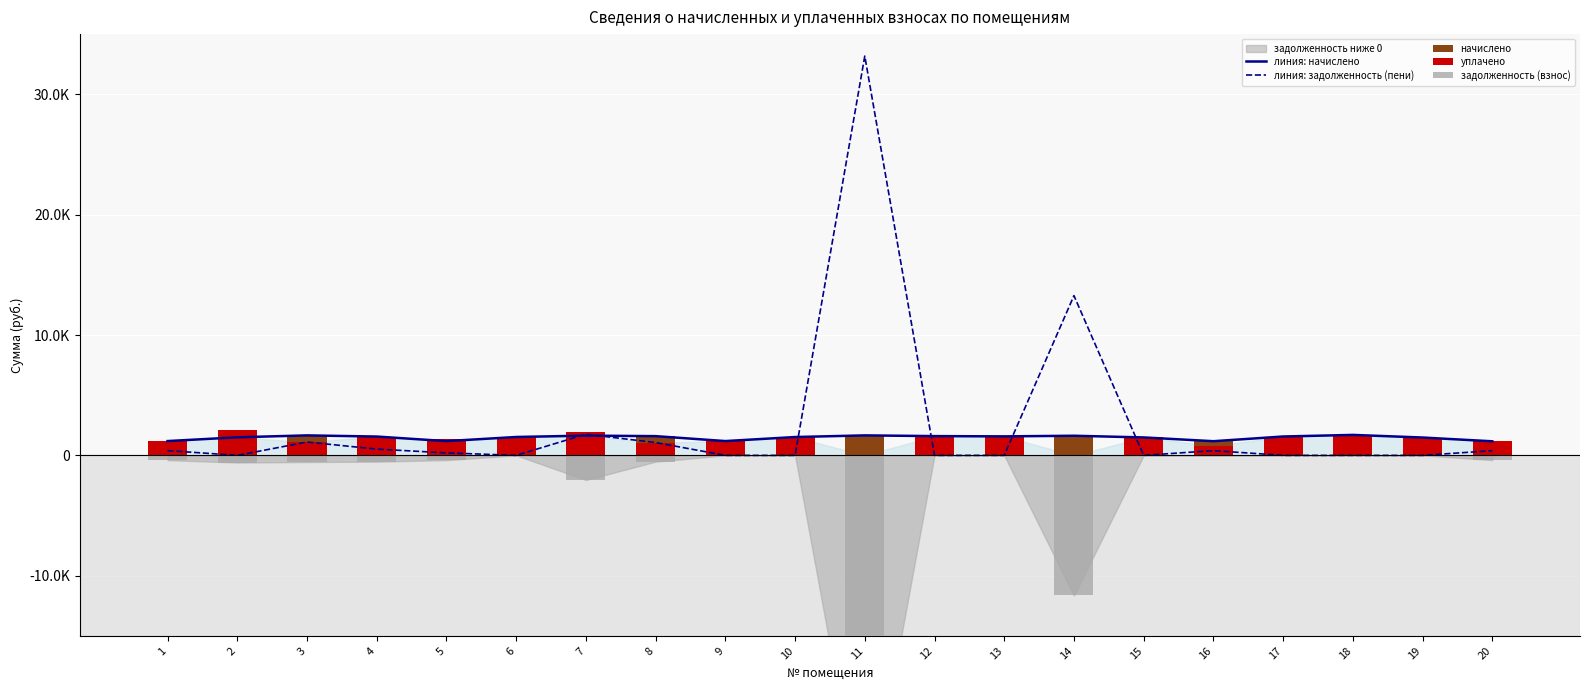

What is the difference between the maximum and second lowest values in the линия: начислено series?

523.6